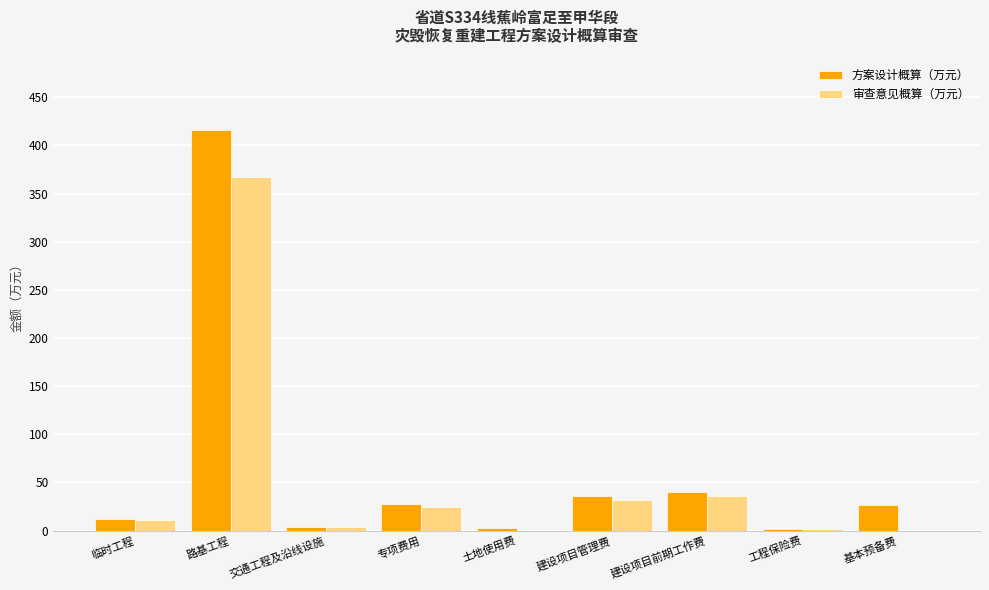

Which series has the largest range (max minus min)?

方案设计概算（万元）